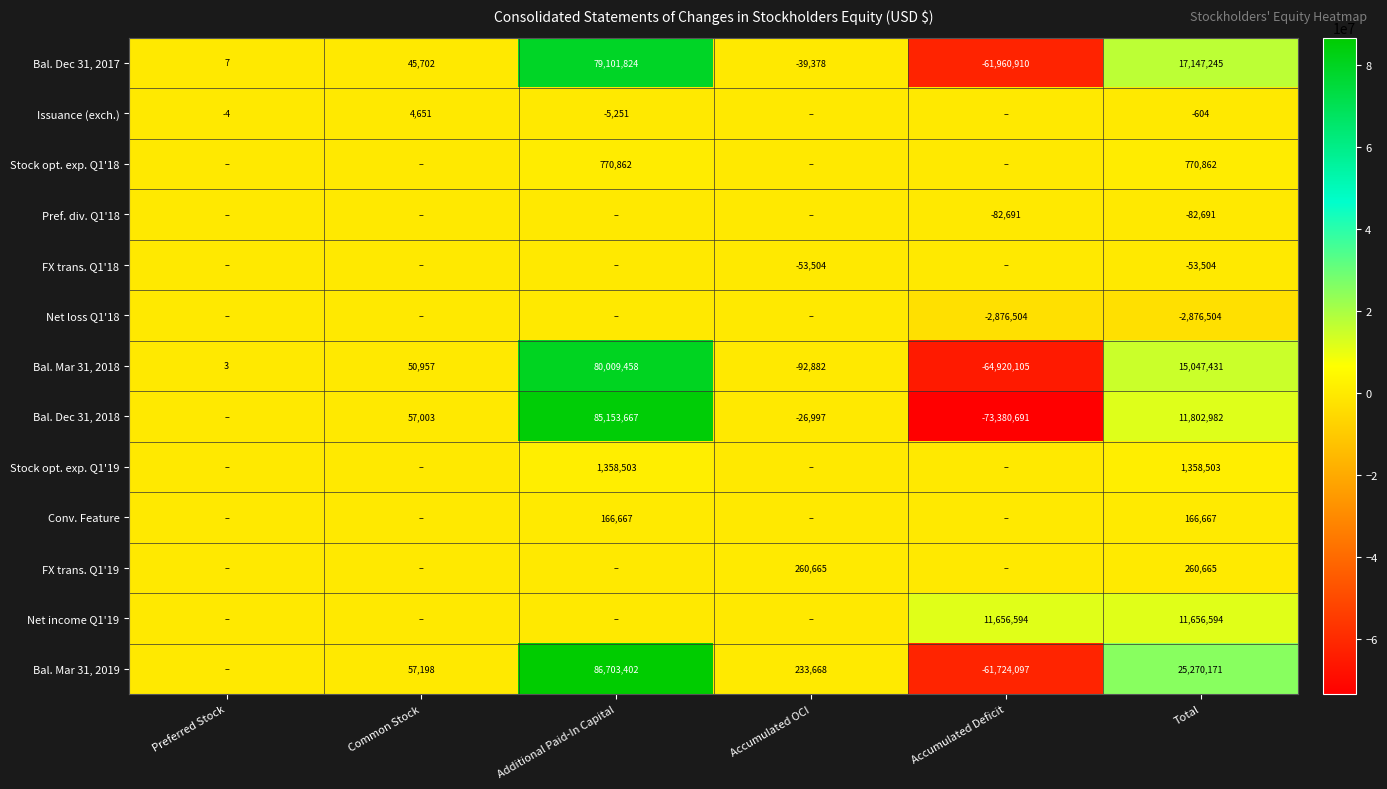

Where is Bal. Mar 31, 2018 nearest to the value 7544676?

Common Stock